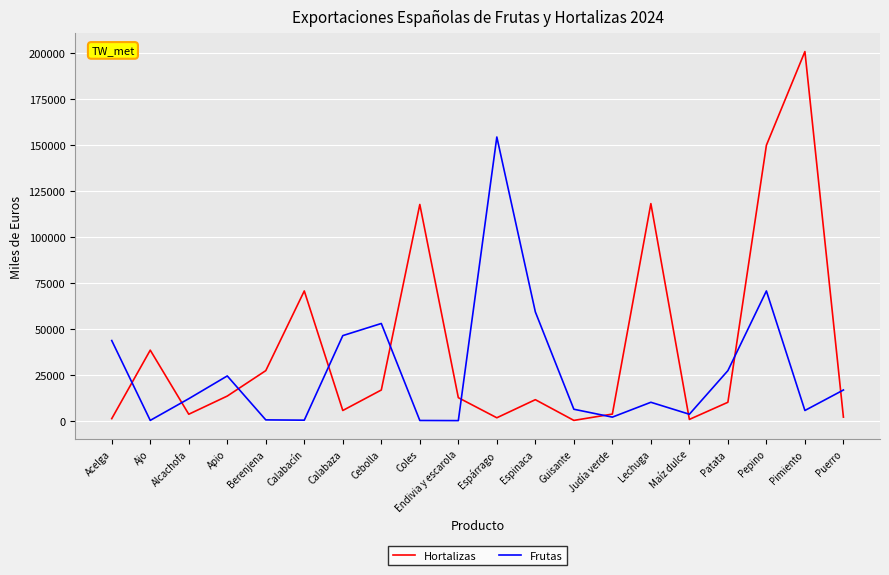

At which category does Hortalizas reach its first local valley?

Alcachofa